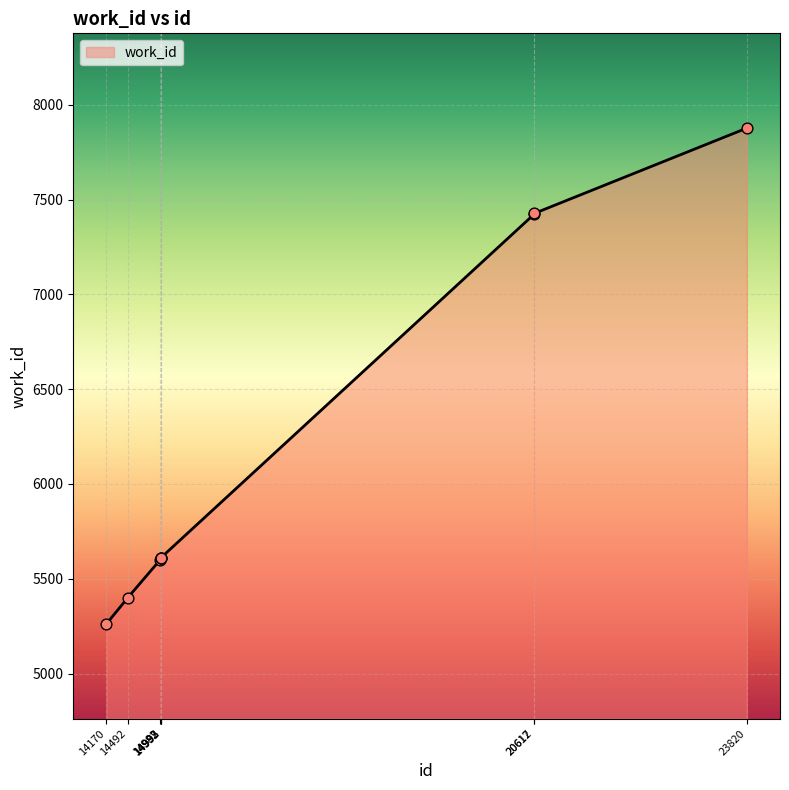

Which has a higher value, 14992 or 23820?

23820